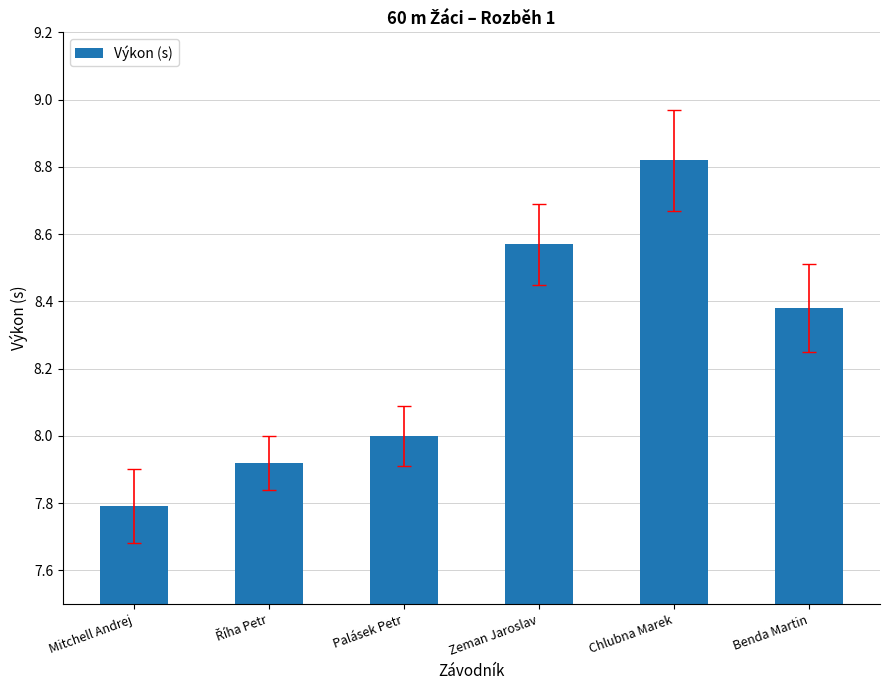

What position from the left is Mitchell Andrej?

1